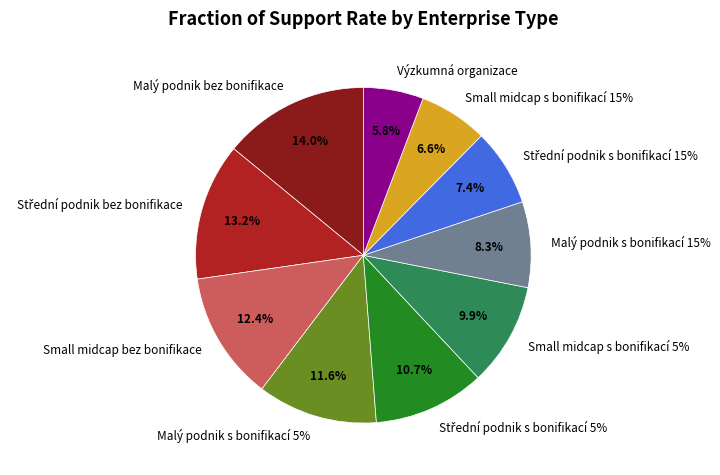

Count the number of slices in the pie.

10